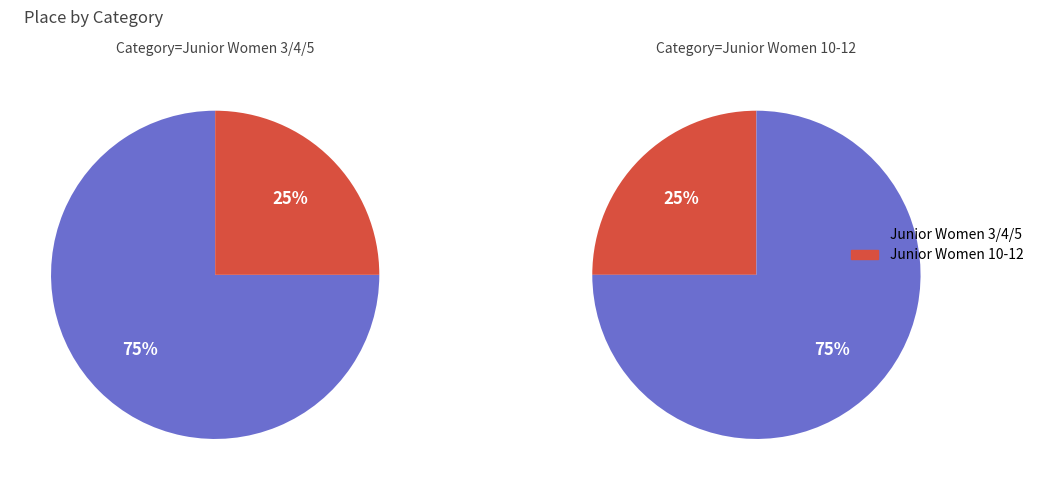

Is the sum of Junior Women 3/4/5 and Junior Women 10-12 greater than half?

Yes